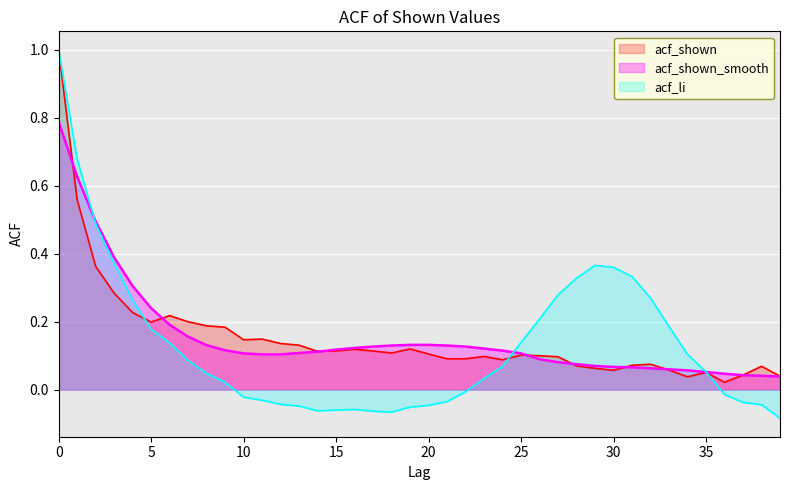

Is the value of acf_shown_smooth at 11 greater than the value of acf_shown at 5?

No